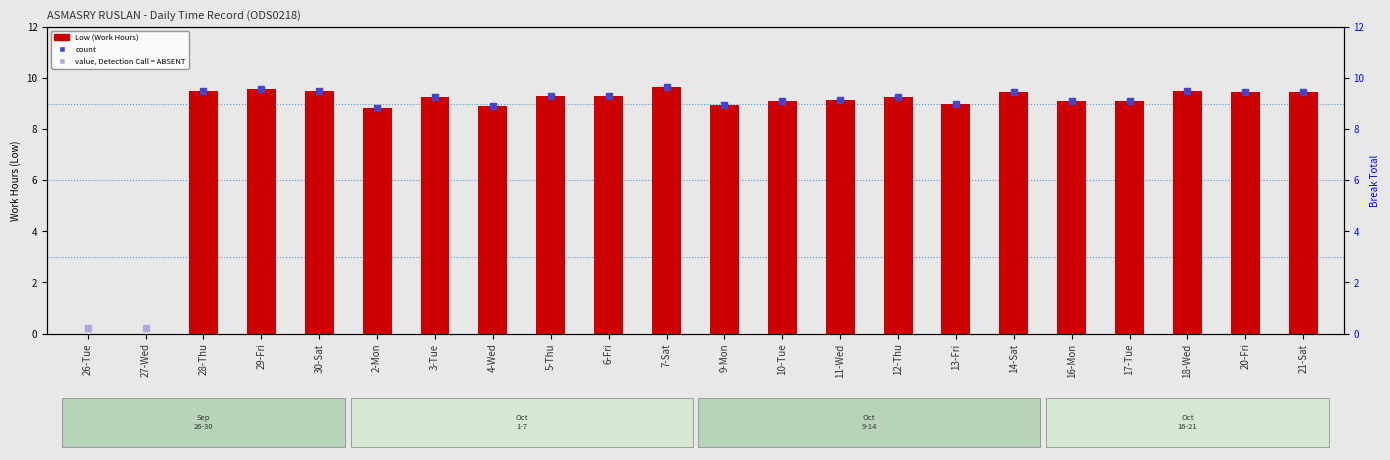

What is the change in value from 2-Mon to 12-Thu?

+0.4